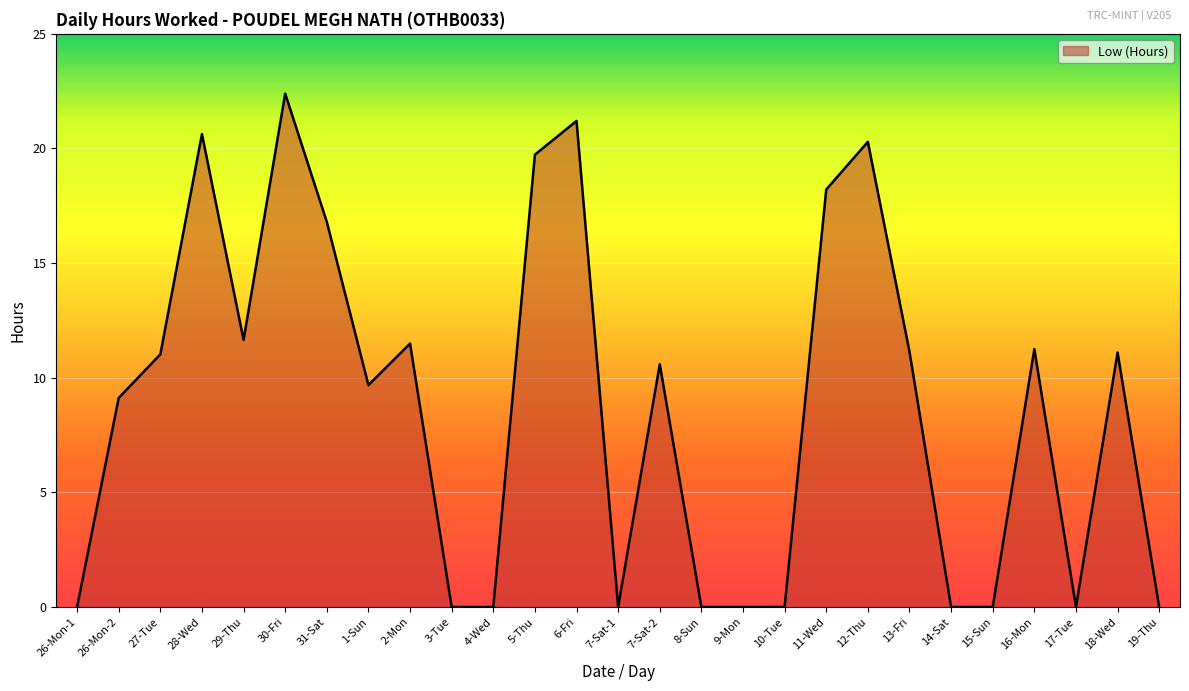

At which label does the data first exceed 10?

27-Tue